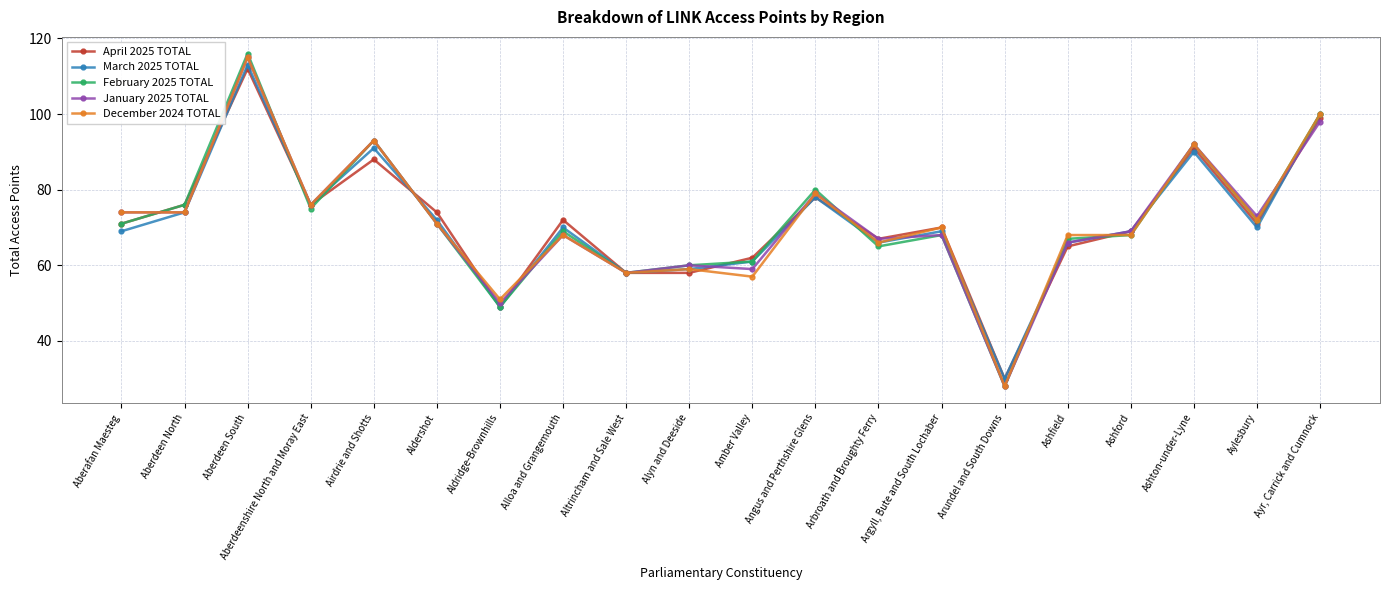

Reading left to right, what are all the values shown in this chart?

April 2025 TOTAL: 71	76	112	76	88	74	49	72	58	58	62	78	67	70	30	65	69	91	71	99
March 2025 TOTAL: 69	74	113	76	91	72	49	70	58	59	61	78	66	69	30	66	69	90	70	100
February 2025 TOTAL: 71	76	116	75	93	71	49	69	58	60	61	80	65	68	28	67	68	92	72	100
January 2025 TOTAL: 74	74	115	76	93	71	50	68	58	60	59	79	67	68	28	66	69	92	73	98
December 2024 TOTAL: 74	74	115	76	93	71	51	68	58	59	57	79	66	70	28	68	68	92	72	100